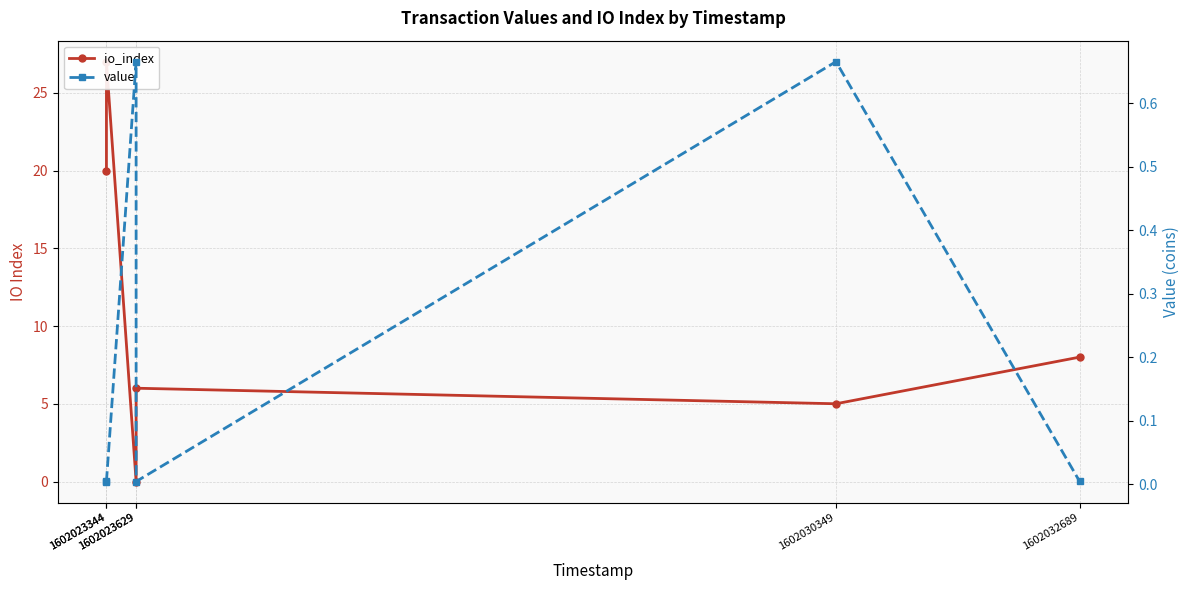

At which category is the sum across all series the highest?

1602023344